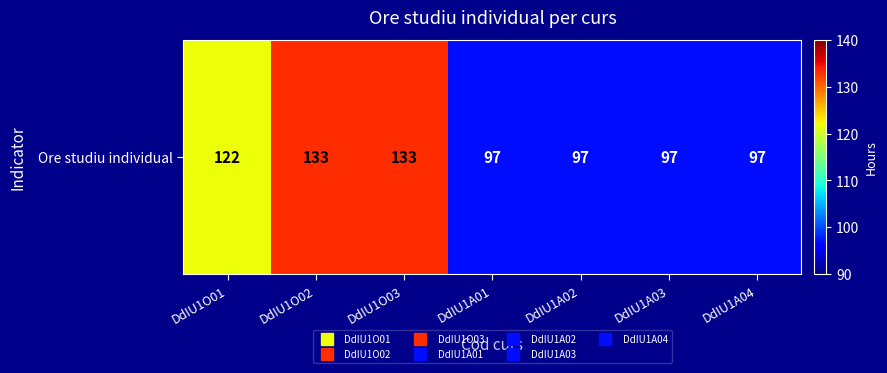

At which label is the value closest to 115?

DdIU1O01